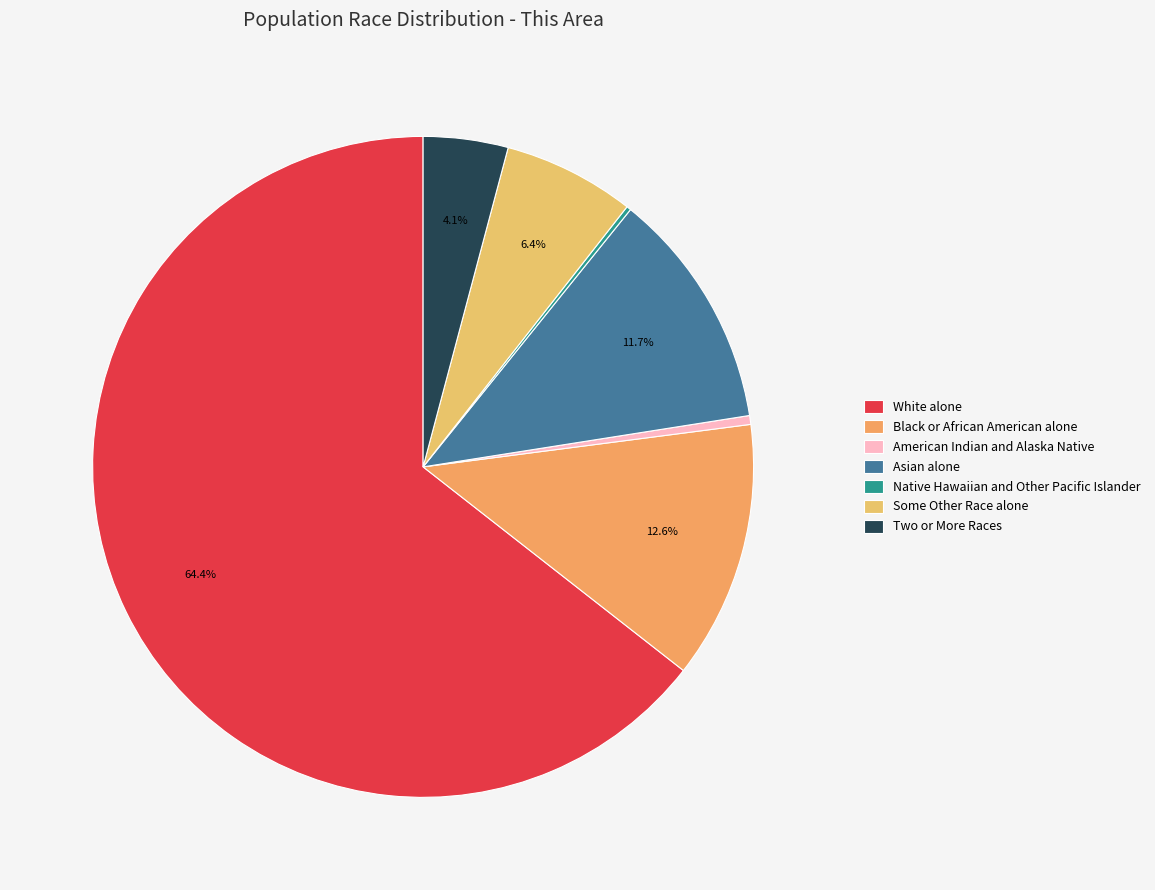

Does White alone account for over 50% of the chart?

Yes